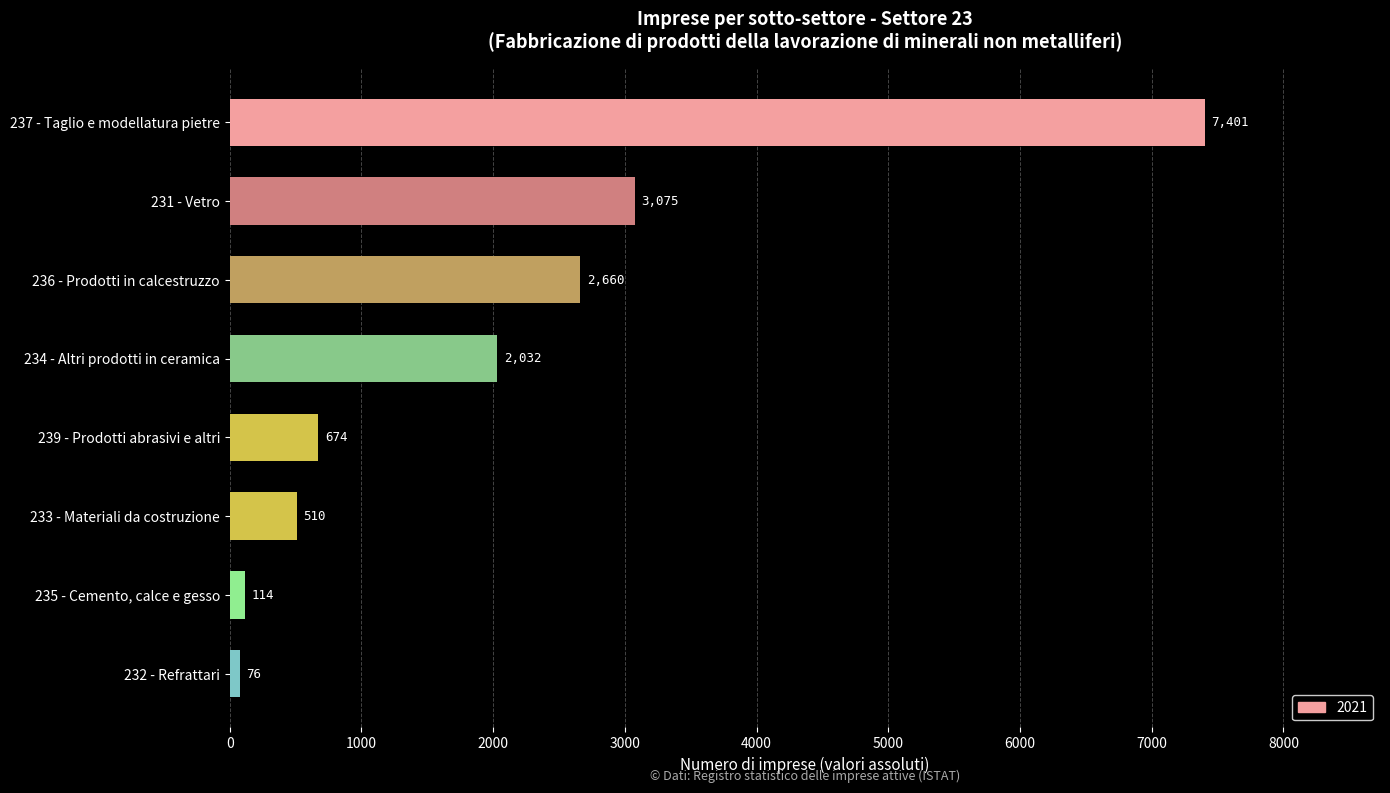

What value does the data have at 239 - Prodotti abrasivi e altri, to the nearest 100?

700